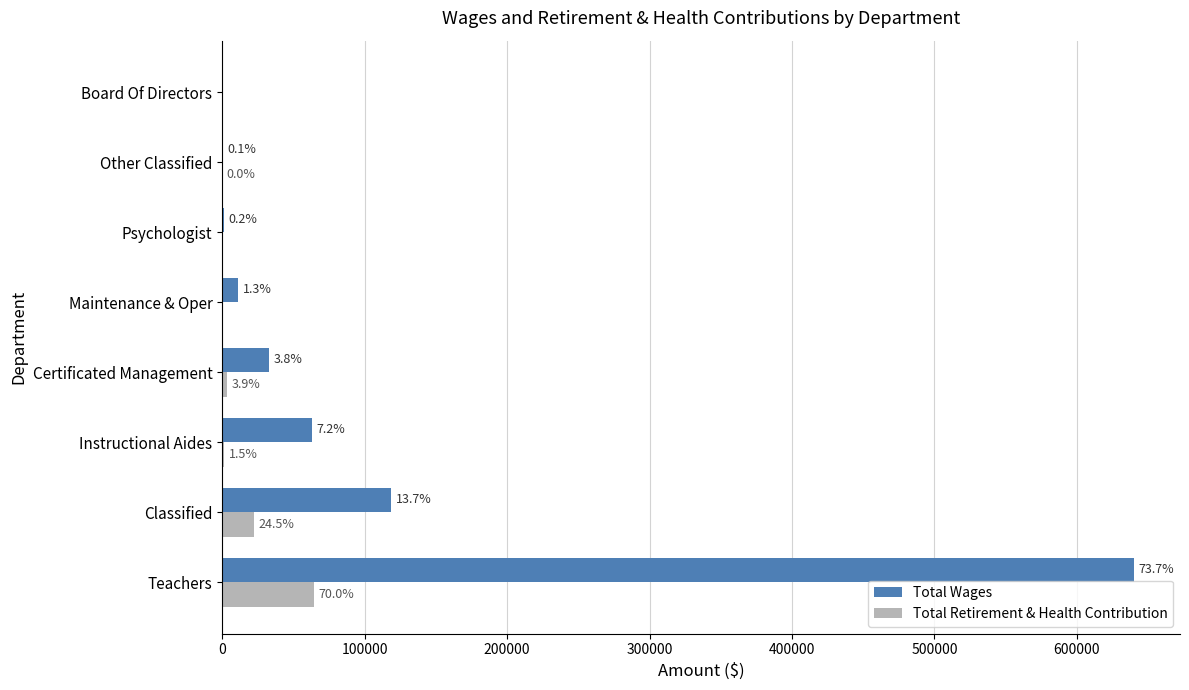

List the series in order of their overall mean, lowest first.

Total Retirement & Health Contribution, Total Wages